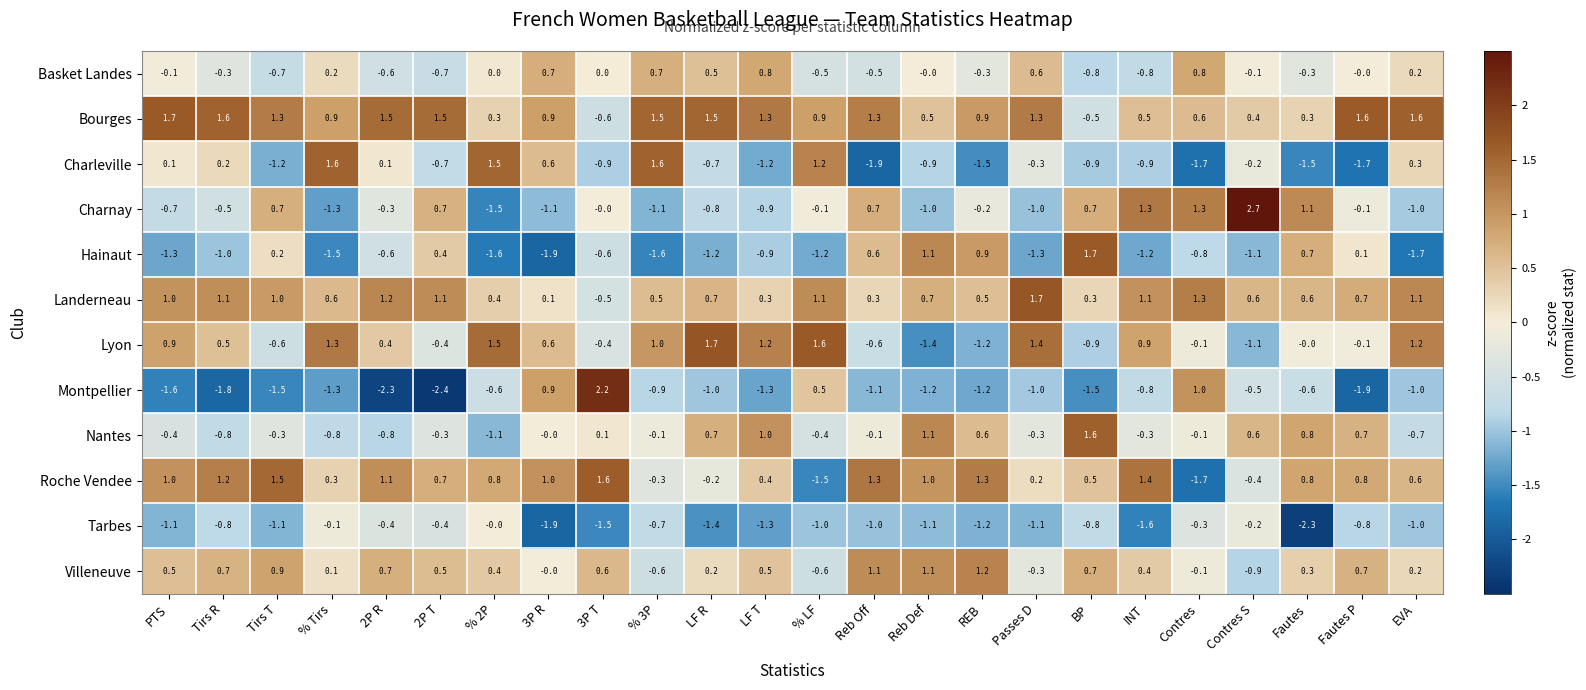

The value of Lyon at % Tirs is 1.9. True or false?

False